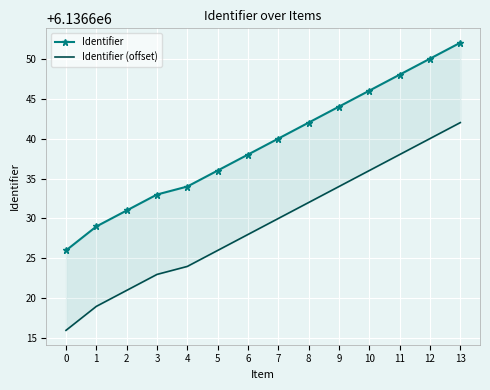

How many lines are shown in the chart?

2